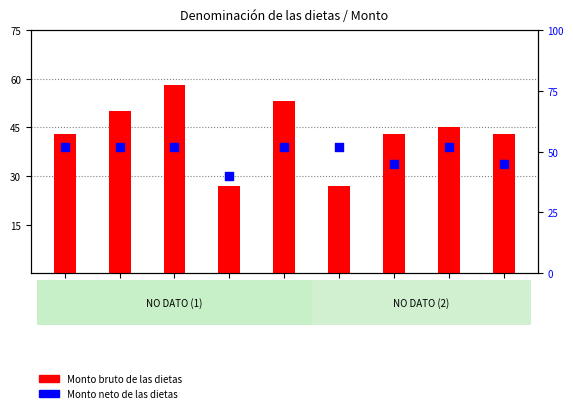

At how many categories does at least one series exceed 38?

9